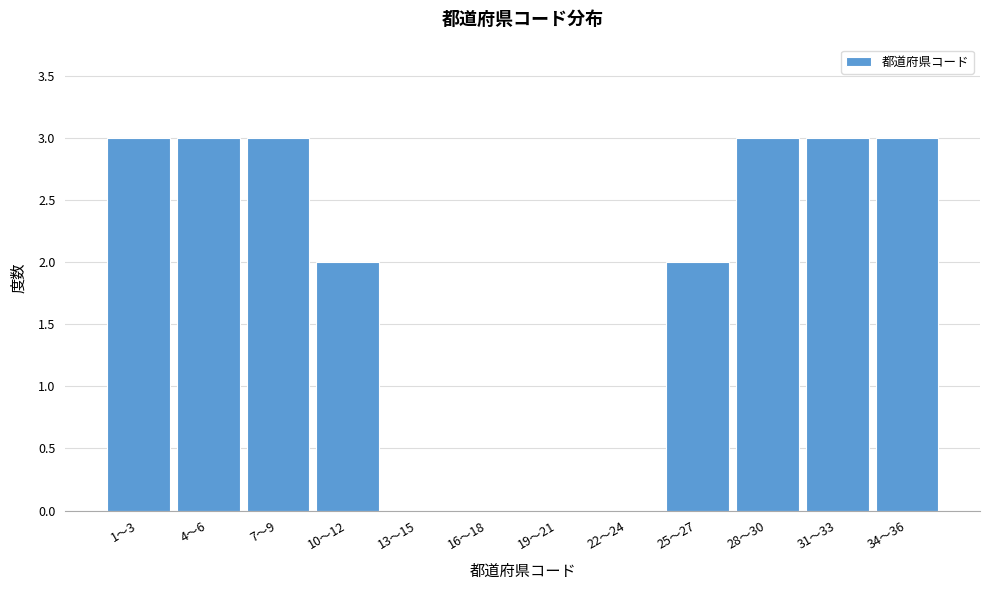

Reading right to left, what are all the values shown in this chart?

34〜36=3	31〜33=3	28〜30=3	25〜27=2	22〜24=0	19〜21=0	16〜18=0	13〜15=0	10〜12=2	7〜9=3	4〜6=3	1〜3=3